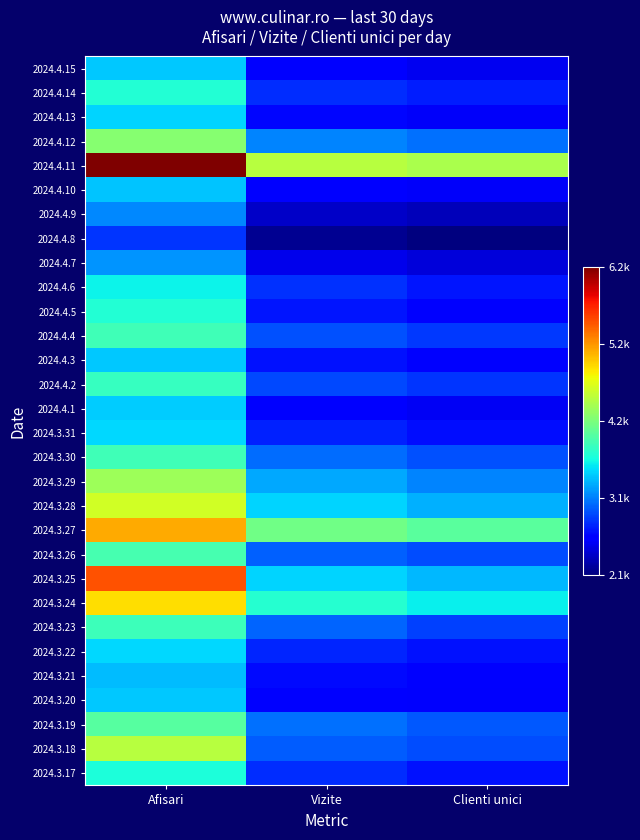

Reading right to left, extract all data points from this chart.

2024.4.15: Clienti unici=0.1	Vizite=0.1	Afisari=0.3
2024.4.14: Clienti unici=0.2	Vizite=0.2	Afisari=0.4
2024.4.13: Clienti unici=0.1	Vizite=0.1	Afisari=0.3
2024.4.12: Clienti unici=0.2	Vizite=0.3	Afisari=0.5
2024.4.11: Clienti unici=0.6	Vizite=0.6	Afisari=1.0
2024.4.10: Clienti unici=0.1	Vizite=0.1	Afisari=0.3
2024.4.9: Clienti unici=0.1	Vizite=0.1	Afisari=0.3
2024.4.8: Clienti unici=0.0	Vizite=0.0	Afisari=0.2
2024.4.7: Clienti unici=0.1	Vizite=0.1	Afisari=0.3
2024.4.6: Clienti unici=0.1	Vizite=0.2	Afisari=0.4
2024.4.5: Clienti unici=0.1	Vizite=0.1	Afisari=0.4
2024.4.4: Clienti unici=0.2	Vizite=0.2	Afisari=0.4
2024.4.3: Clienti unici=0.1	Vizite=0.1	Afisari=0.3
2024.4.2: Clienti unici=0.2	Vizite=0.2	Afisari=0.4
2024.4.1: Clienti unici=0.1	Vizite=0.1	Afisari=0.3
2024.3.31: Clienti unici=0.1	Vizite=0.2	Afisari=0.3
2024.3.30: Clienti unici=0.2	Vizite=0.2	Afisari=0.4
2024.3.29: Clienti unici=0.3	Vizite=0.3	Afisari=0.5
2024.3.28: Clienti unici=0.3	Vizite=0.3	Afisari=0.6
2024.3.27: Clienti unici=0.5	Vizite=0.5	Afisari=0.7
2024.3.26: Clienti unici=0.2	Vizite=0.2	Afisari=0.4
2024.3.25: Clienti unici=0.3	Vizite=0.3	Afisari=0.8
2024.3.24: Clienti unici=0.4	Vizite=0.4	Afisari=0.7
2024.3.23: Clienti unici=0.2	Vizite=0.2	Afisari=0.4
2024.3.22: Clienti unici=0.1	Vizite=0.2	Afisari=0.3
2024.3.21: Clienti unici=0.1	Vizite=0.1	Afisari=0.3
2024.3.20: Clienti unici=0.1	Vizite=0.1	Afisari=0.3
2024.3.19: Clienti unici=0.2	Vizite=0.2	Afisari=0.5
2024.3.18: Clienti unici=0.2	Vizite=0.2	Afisari=0.6
2024.3.17: Clienti unici=0.1	Vizite=0.2	Afisari=0.4